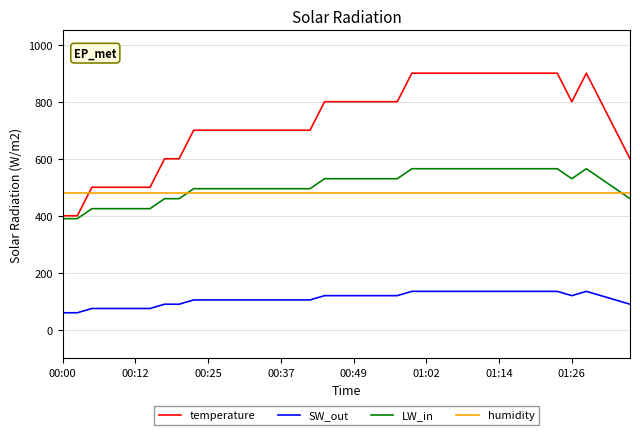

True or false: temperature and SW_out cross at least once.

False